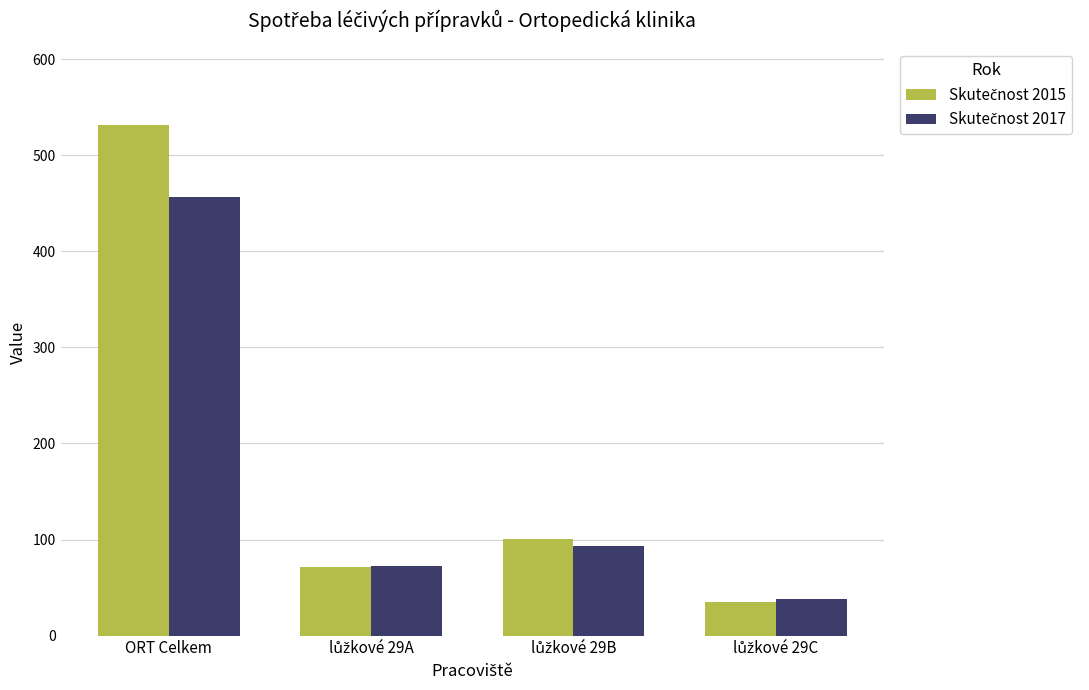

At which category is the sum across all series the highest?

ORT Celkem